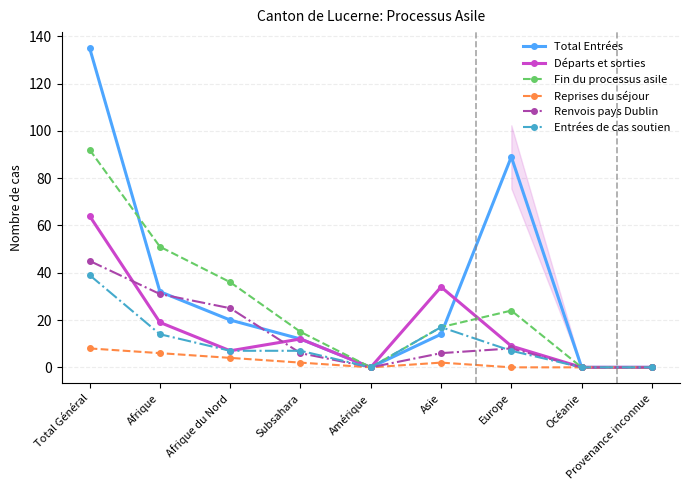

Is this an area chart (filled region under the line)?

No